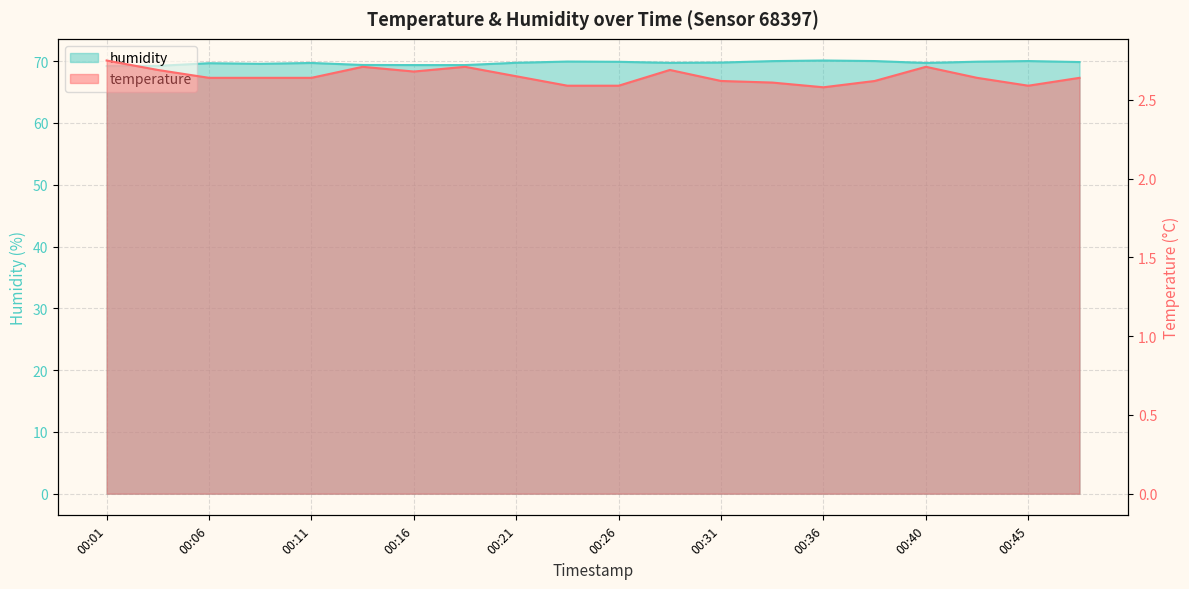

List the series in order of their overall mean, highest first.

humidity, temperature